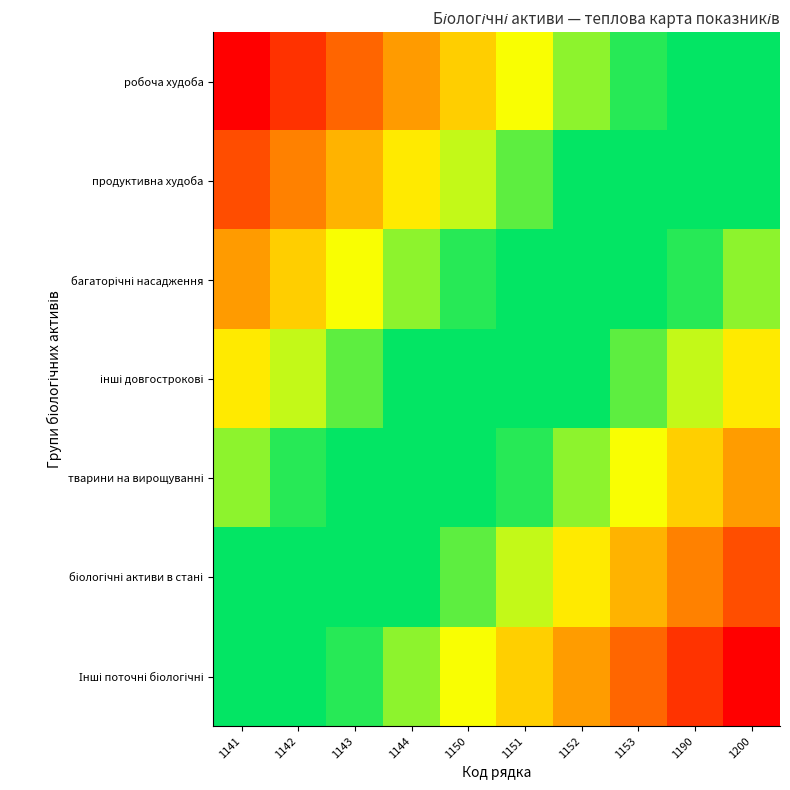

Between 1153 and 1200, which is larger?

1153